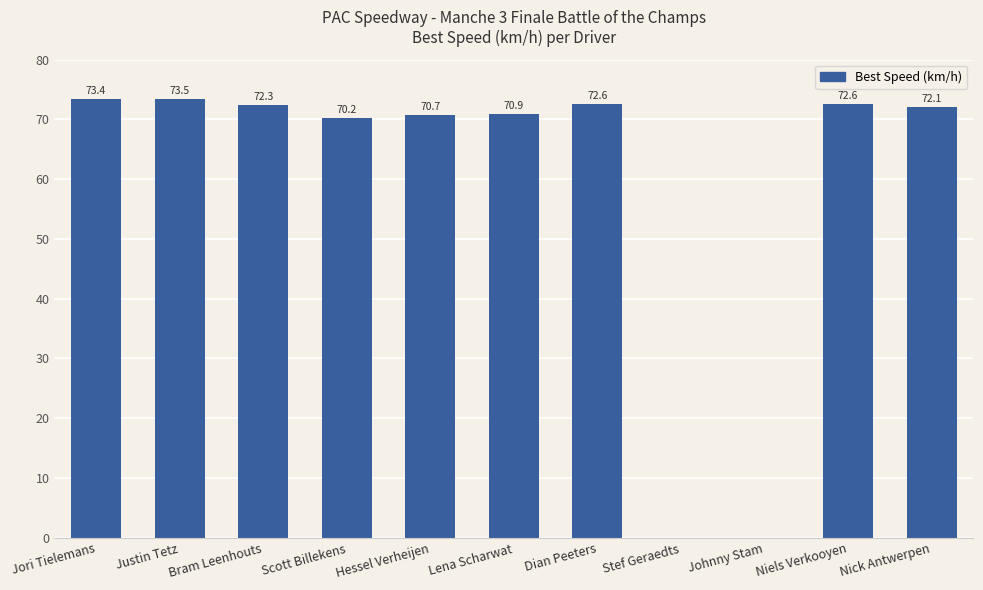

The value at Scott Billekens is 113.0. True or false?

False